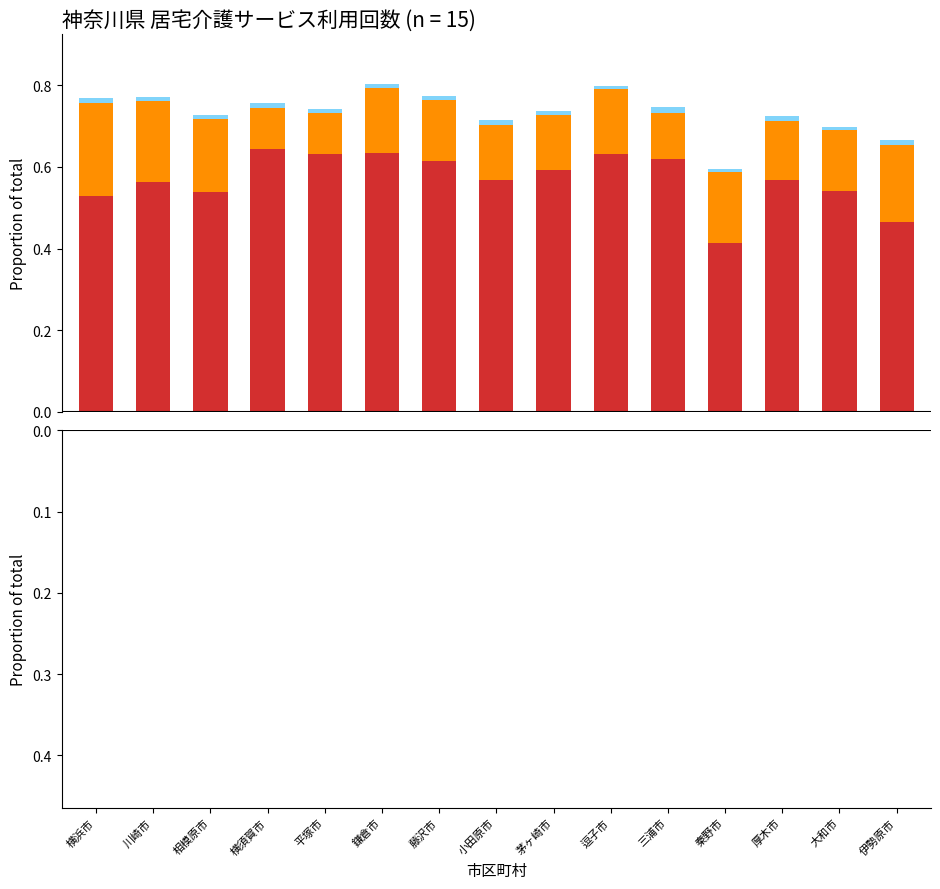

What is the greatest value displayed?

0.6